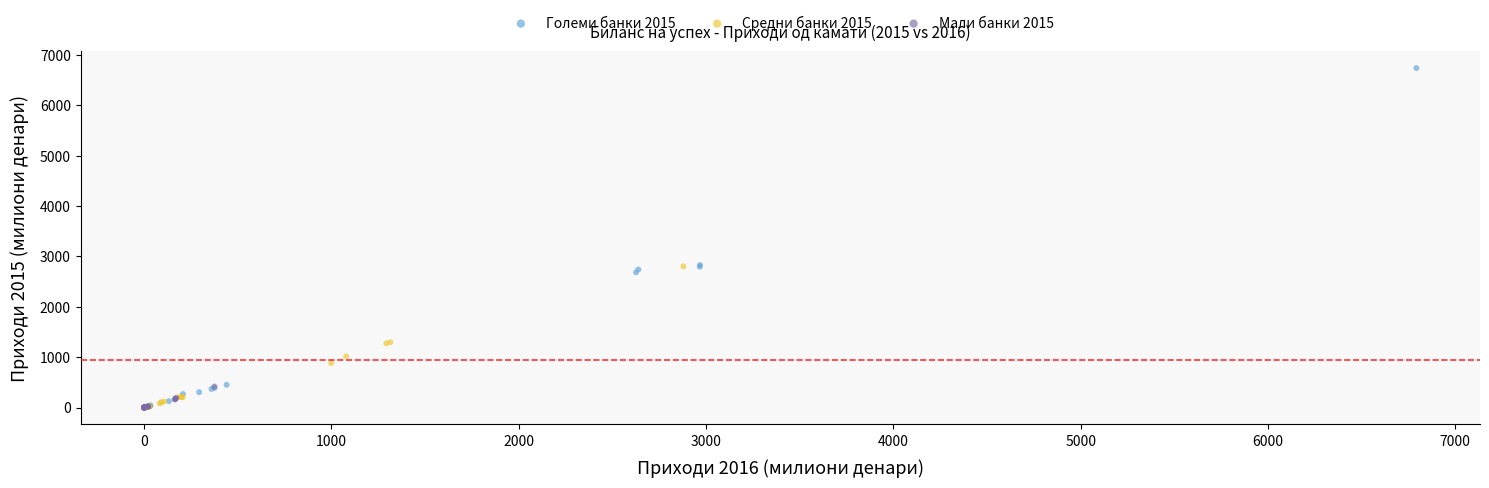

Which series has the largest Y range (max minus min)?

Големи банки 2015